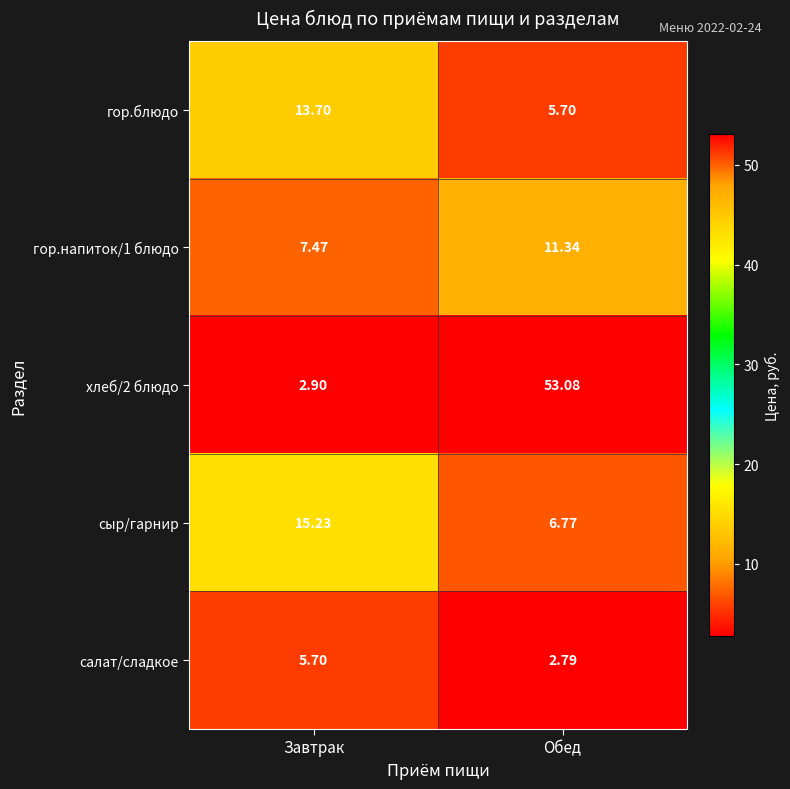

List the series in order of their peak value, lowest first.

салат/сладкое, гор.напиток/1 блюдо, гор.блюдо, сыр/гарнир, хлеб/2 блюдо